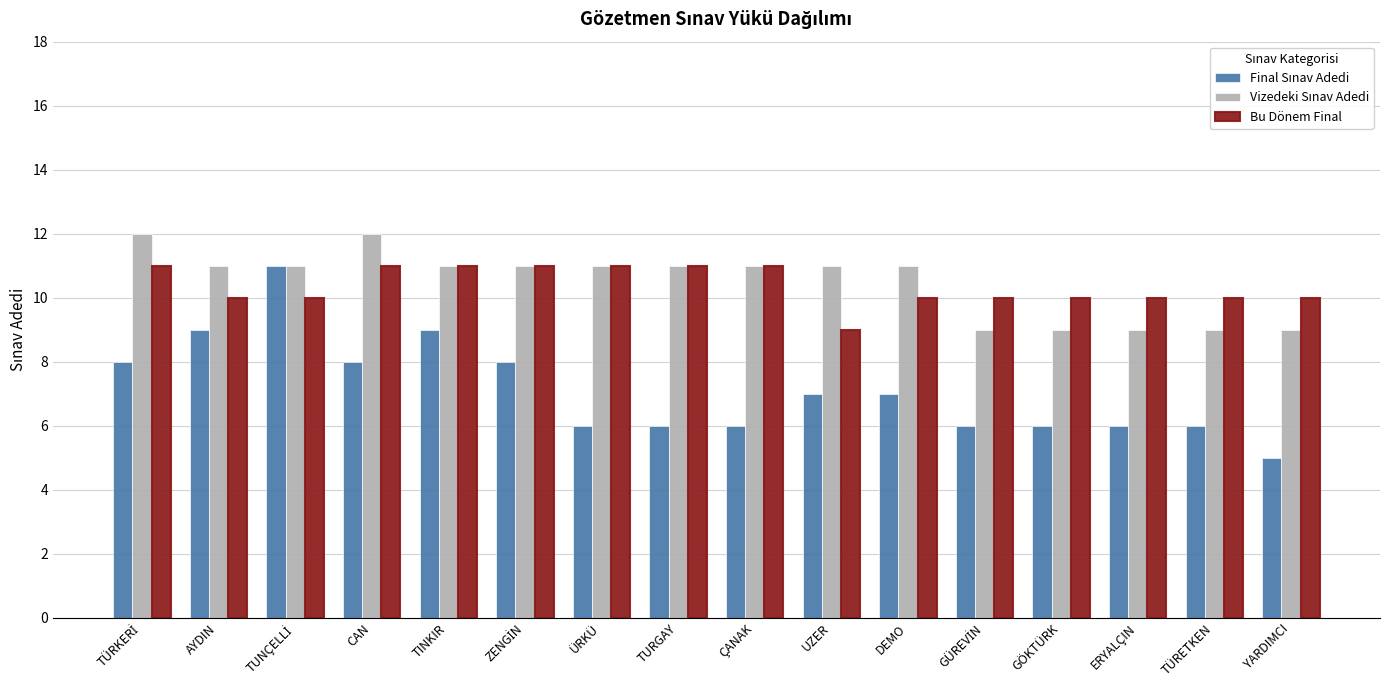

How many series are shown in this chart?

3